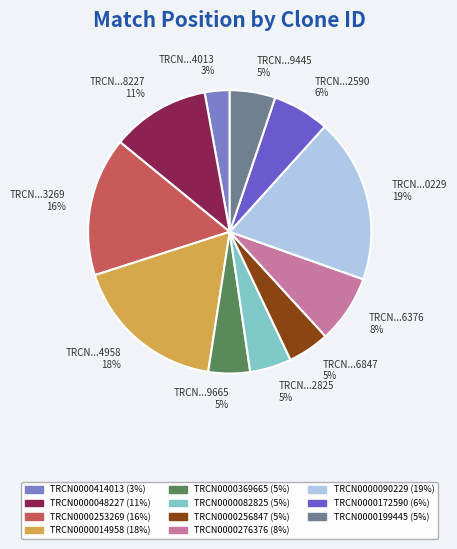

Combined, do TRCN0000172590 and TRCN0000369665 account for over 50%?

No